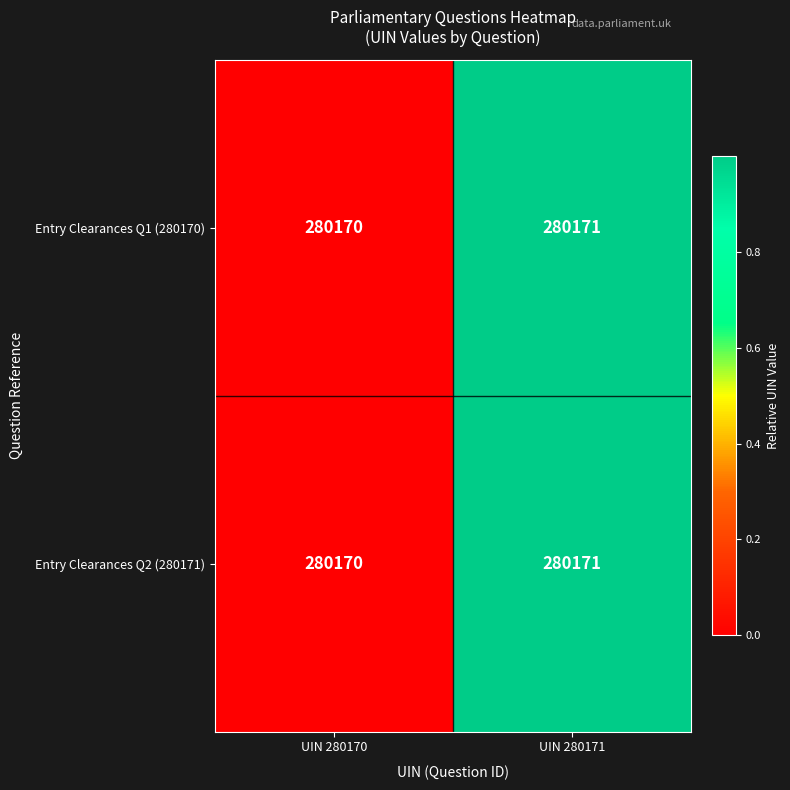

Is it true that Entry Clearances Q2 (280171) equals 280171 at UIN 280171?

True